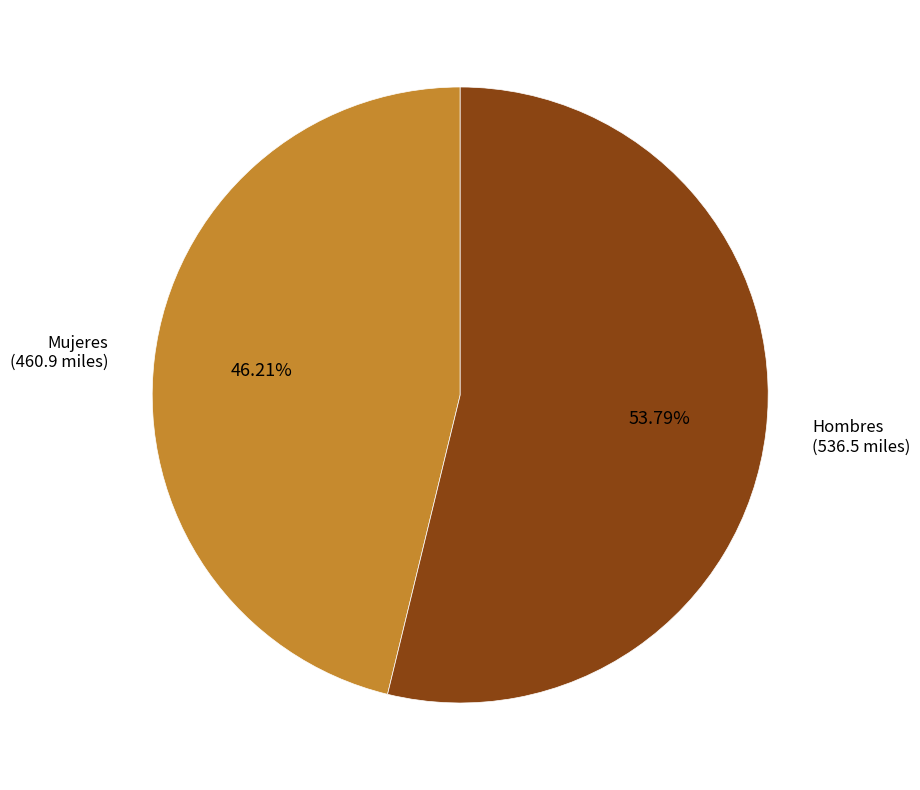

True or false: Mujeres accounts for 55% of the total.

False